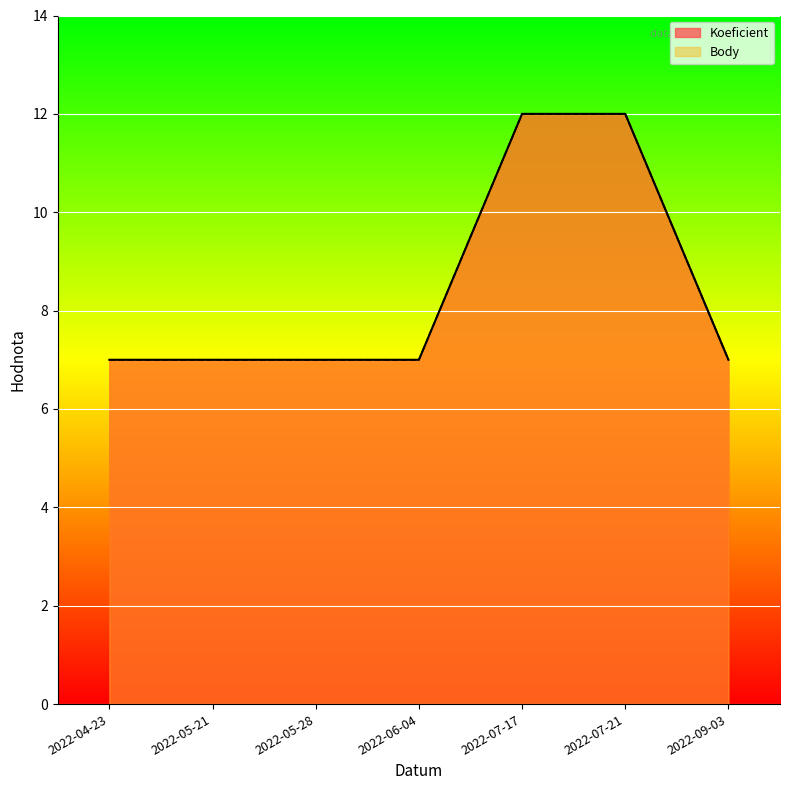

Between 2022-04-23 and 2022-05-21, which is larger?

2022-04-23